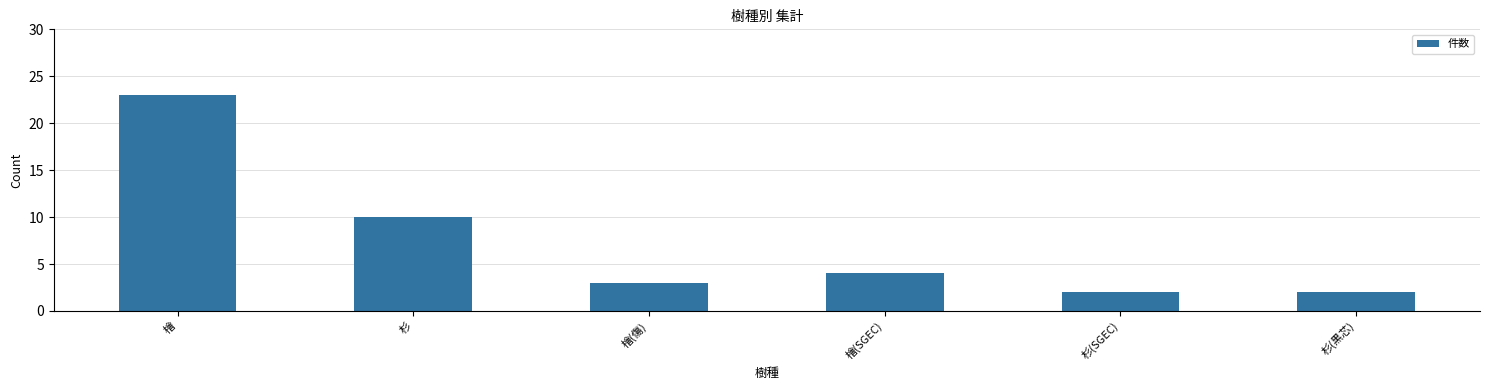

What is the smallest value displayed?

2